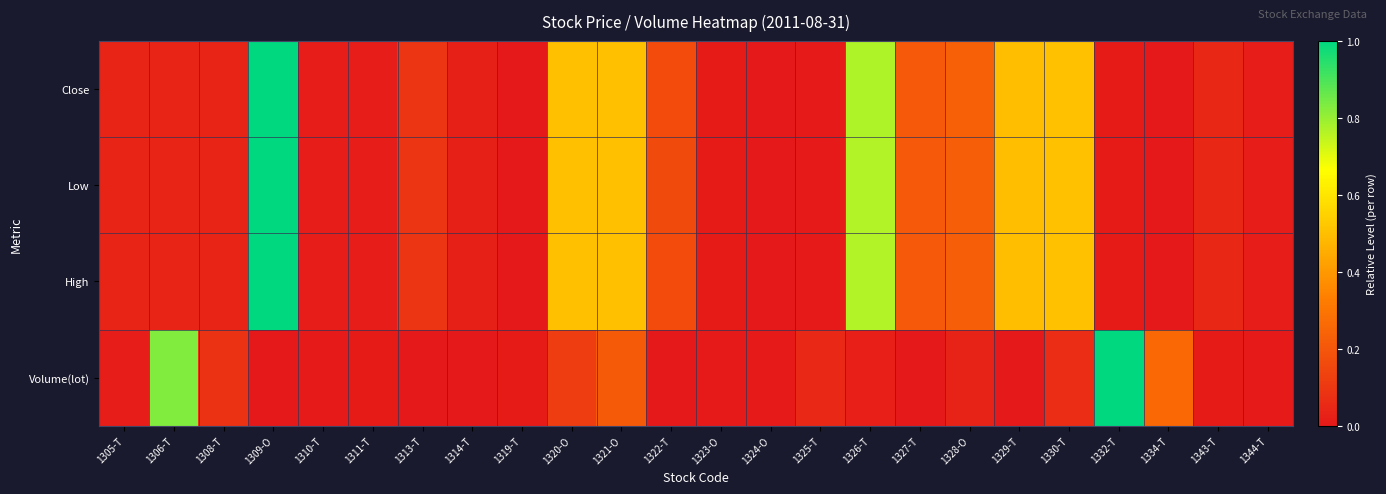

Reading left to right, what are all the values shown in this chart?

Close: 1305-T=0.0	1306-T=0.0	1308-T=0.0	1309-O=1.0	1310-T=0.0	1311-T=0.0	1313-T=0.1	1314-T=0.0	1319-T=0.0	1320-O=0.5	1321-O=0.5	1322-T=0.2	1323-O=0.0	1324-O=0.0	1325-T=0.0	1326-T=0.8	1327-T=0.2	1328-O=0.2	1329-T=0.5	1330-T=0.5	1332-T=0.0	1334-T=0.0	1343-T=0.1	1344-T=0.0
Low: 1305-T=0.0	1306-T=0.0	1308-T=0.0	1309-O=1.0	1310-T=0.0	1311-T=0.0	1313-T=0.1	1314-T=0.0	1319-T=0.0	1320-O=0.5	1321-O=0.5	1322-T=0.2	1323-O=0.0	1324-O=0.0	1325-T=0.0	1326-T=0.8	1327-T=0.2	1328-O=0.2	1329-T=0.5	1330-T=0.5	1332-T=0.0	1334-T=0.0	1343-T=0.1	1344-T=0.0
High: 1305-T=0.0	1306-T=0.0	1308-T=0.0	1309-O=1.0	1310-T=0.0	1311-T=0.0	1313-T=0.1	1314-T=0.0	1319-T=0.0	1320-O=0.5	1321-O=0.5	1322-T=0.2	1323-O=0.0	1324-O=0.0	1325-T=0.0	1326-T=0.8	1327-T=0.2	1328-O=0.2	1329-T=0.5	1330-T=0.5	1332-T=0.0	1334-T=0.0	1343-T=0.1	1344-T=0.0
Volume(lot): 1305-T=0.0	1306-T=0.8	1308-T=0.1	1309-O=0.0	1310-T=0.0	1311-T=0.0	1313-T=0.0	1314-T=0.0	1319-T=0.0	1320-O=0.1	1321-O=0.2	1322-T=0.0	1323-O=0.0	1324-O=0.0	1325-T=0.1	1326-T=0.0	1327-T=0.0	1328-O=0.0	1329-T=0.0	1330-T=0.1	1332-T=1.0	1334-T=0.3	1343-T=0.0	1344-T=0.0